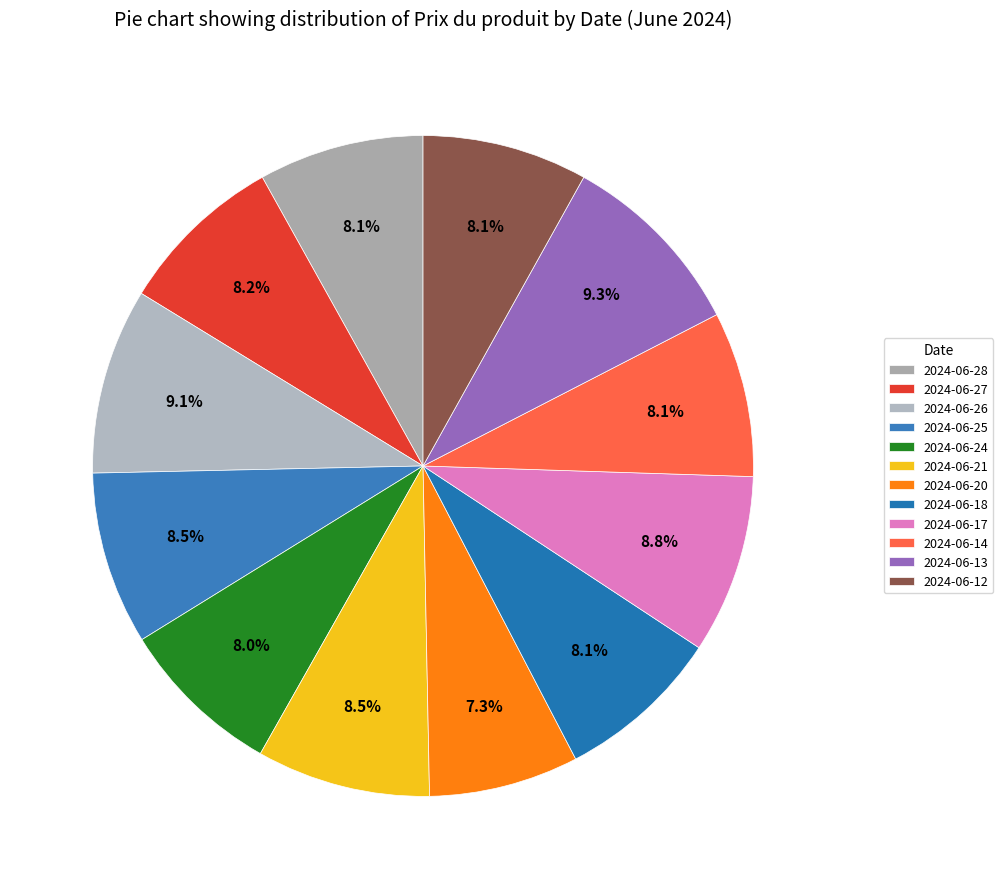

Does 2024-06-14 represent more than half of the total?

No